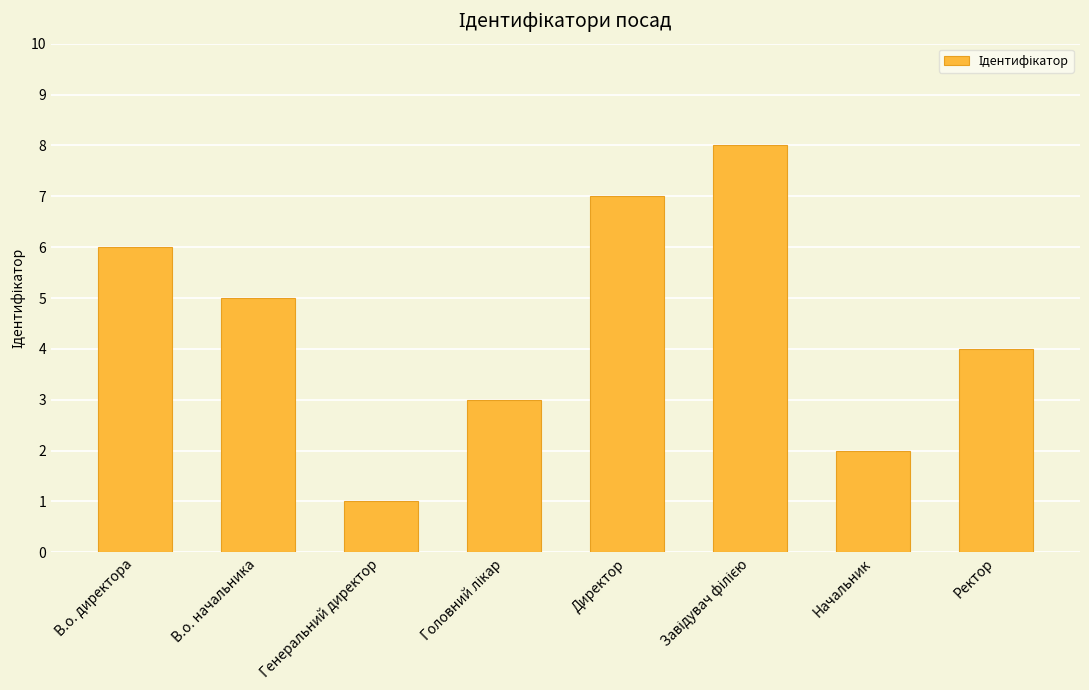

Are the bars grouped side by side (vs. stacked)?

No